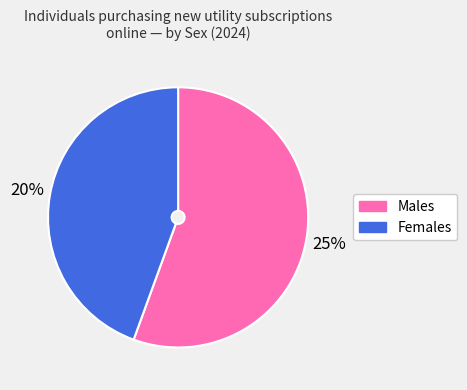

How many segments does this pie chart have?

2